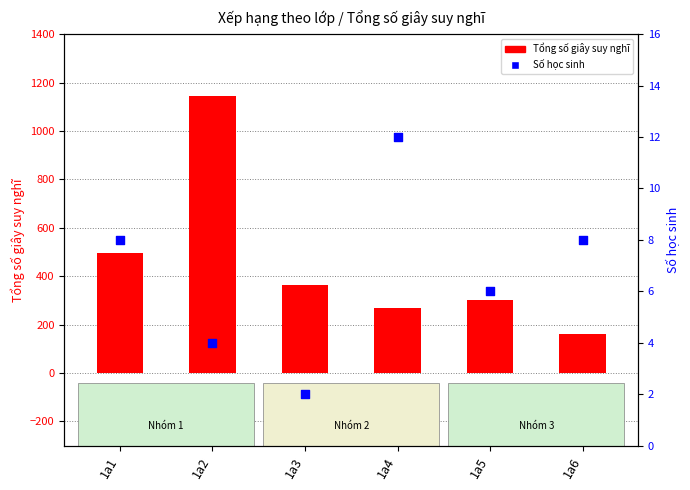

At which category is the sum across all series the highest?

1a2